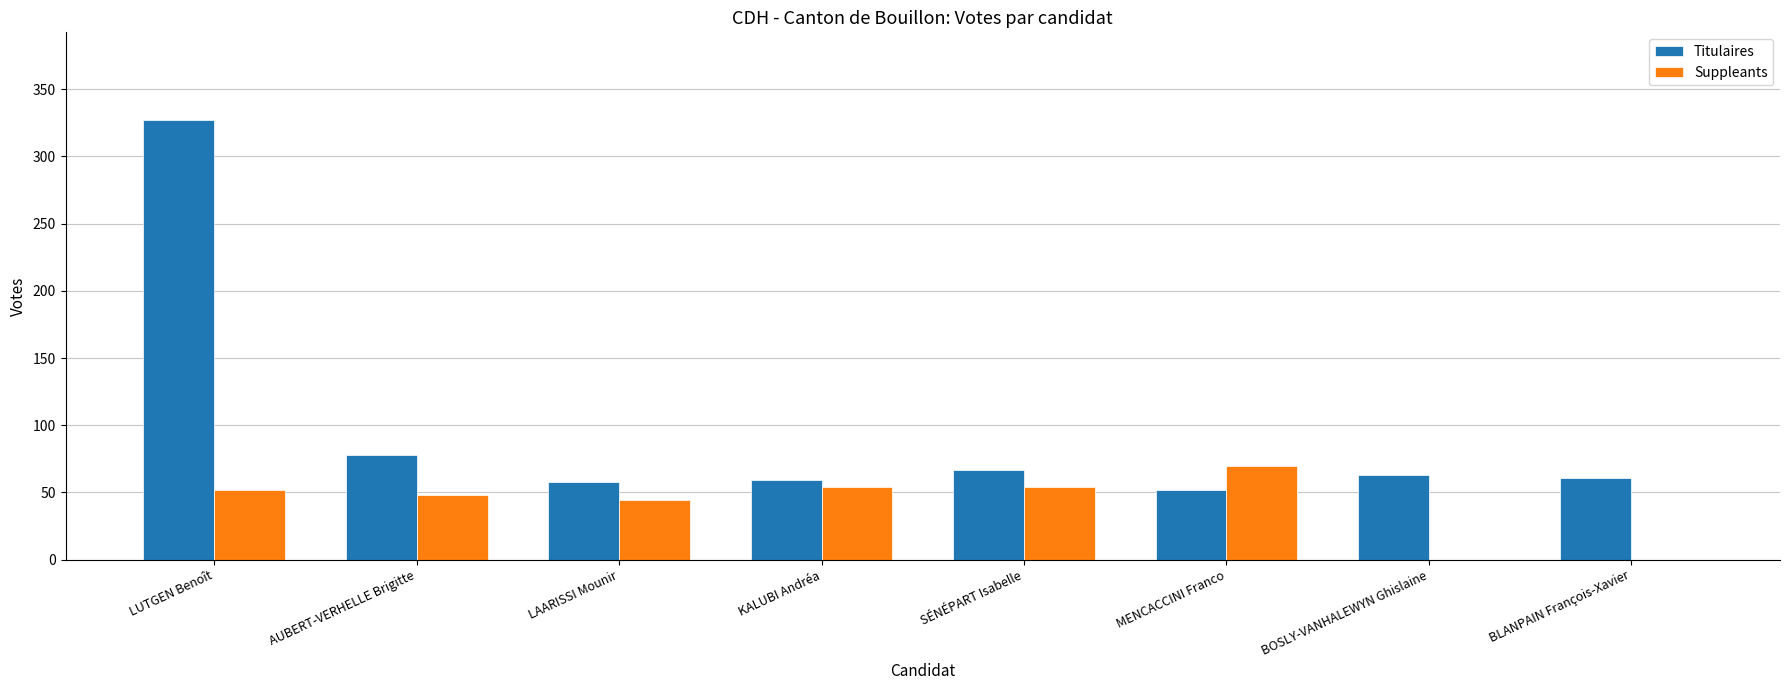

At which label is Titulaires closest to 189?

AUBERT-VERHELLE Brigitte